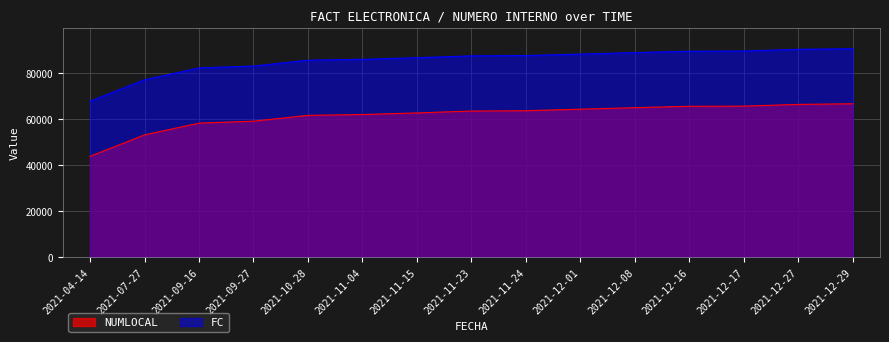

At which category does the chart reach its peak across all series?

2021-12-29